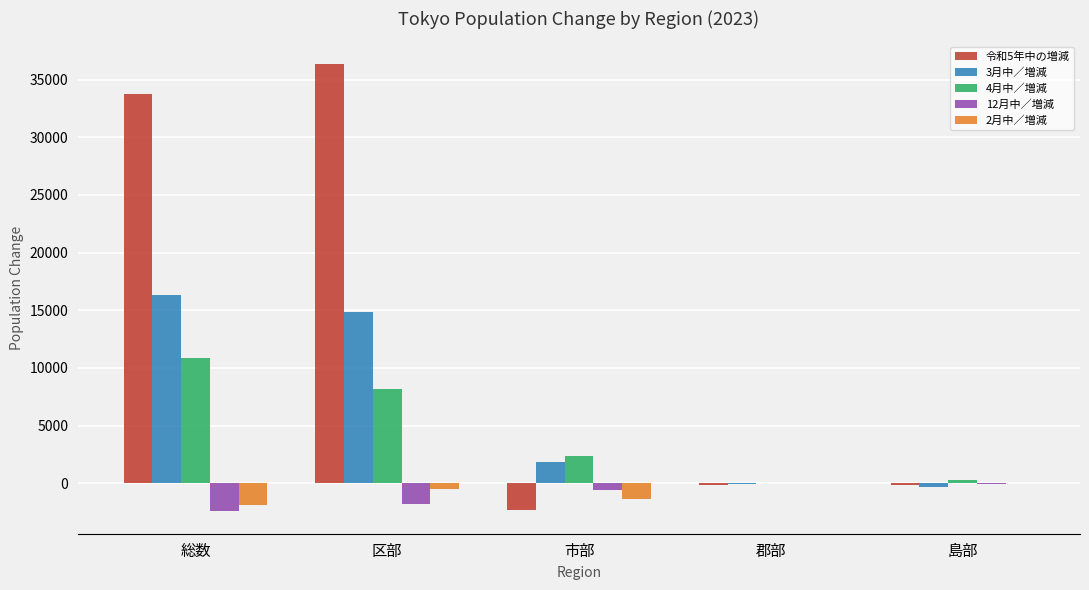

At which label does 4月中／増減 first exceed 2369?

総数